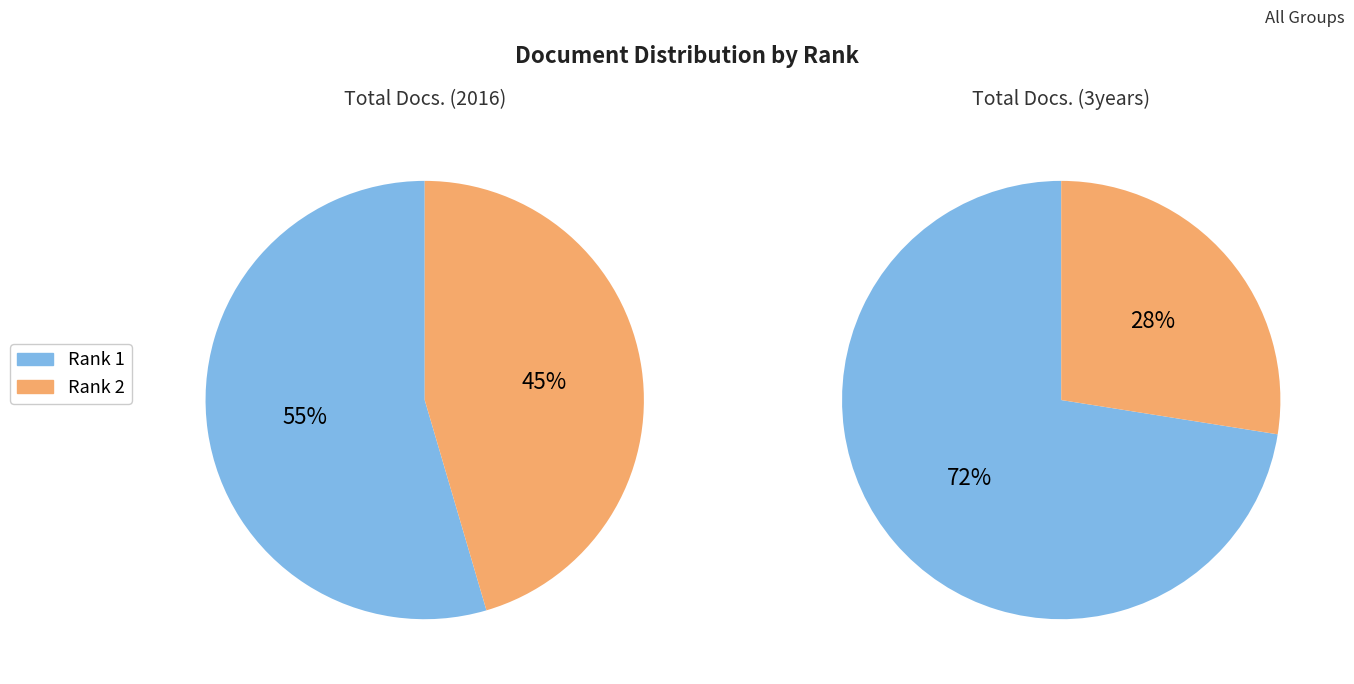

What percentage is the Rank 2 slice, to the nearest percent?

28%